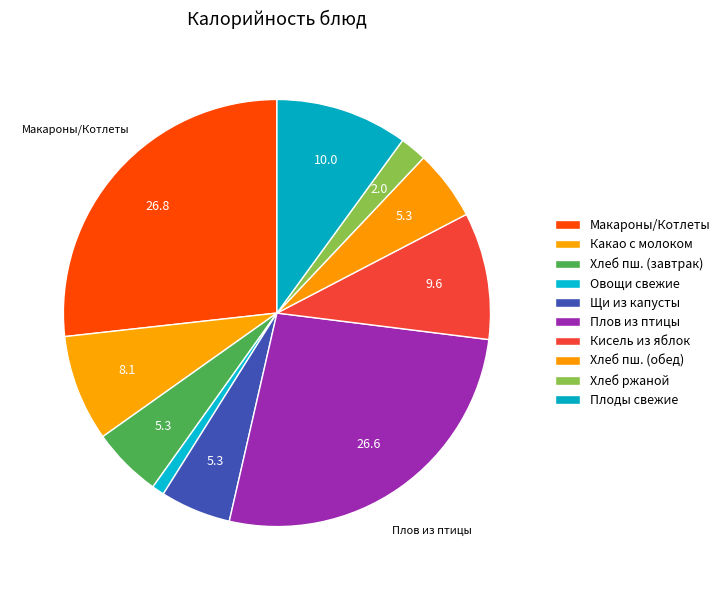

How many segments does this pie chart have?

10